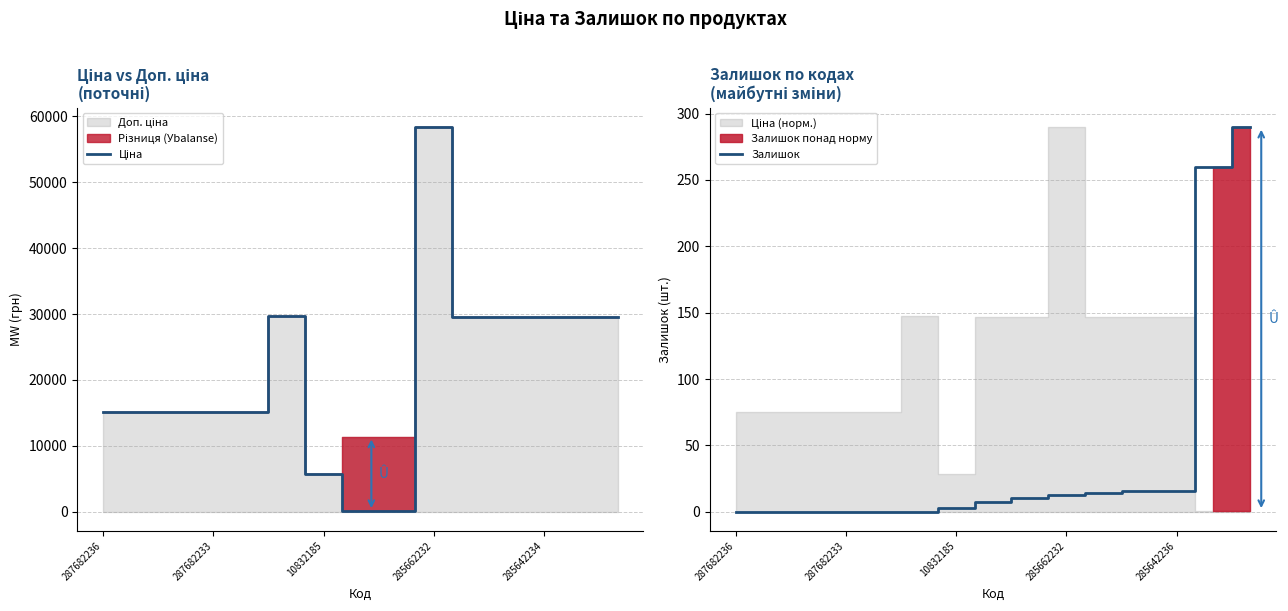

Count the number of categories in the chart.

15